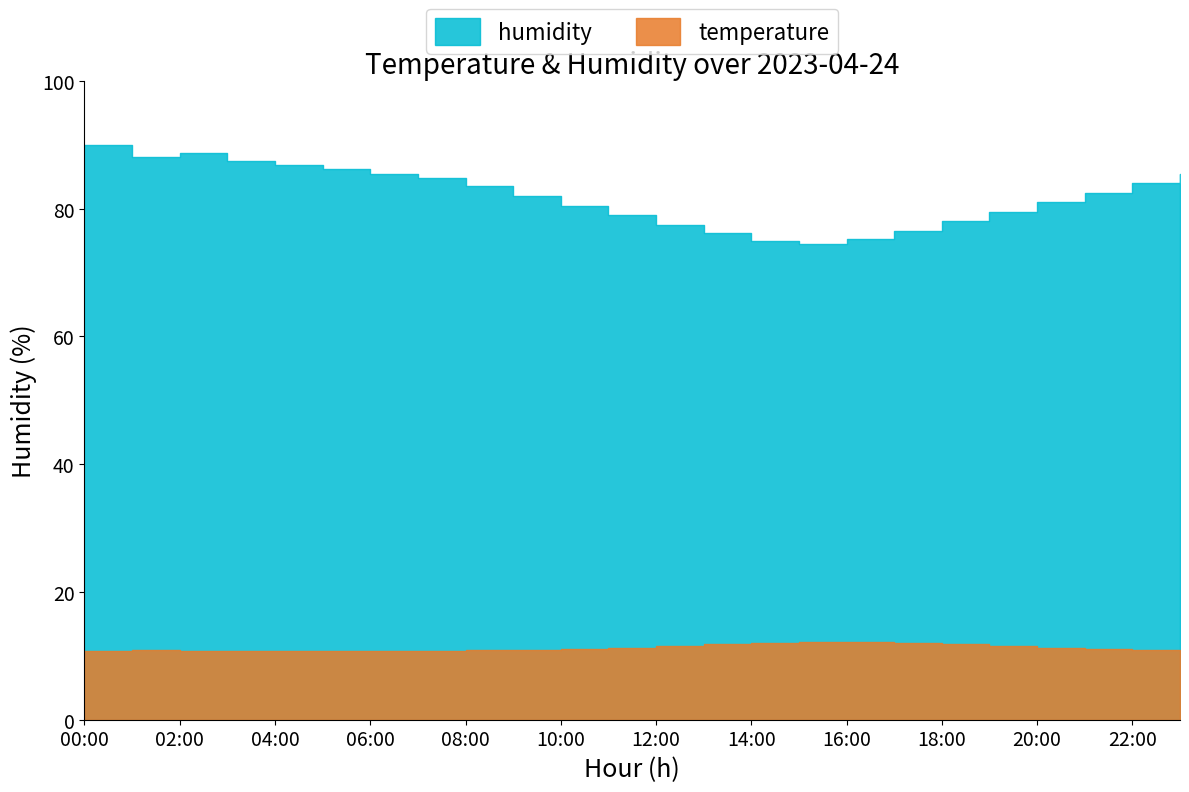

Which category has the lowest value across all series?

00:00